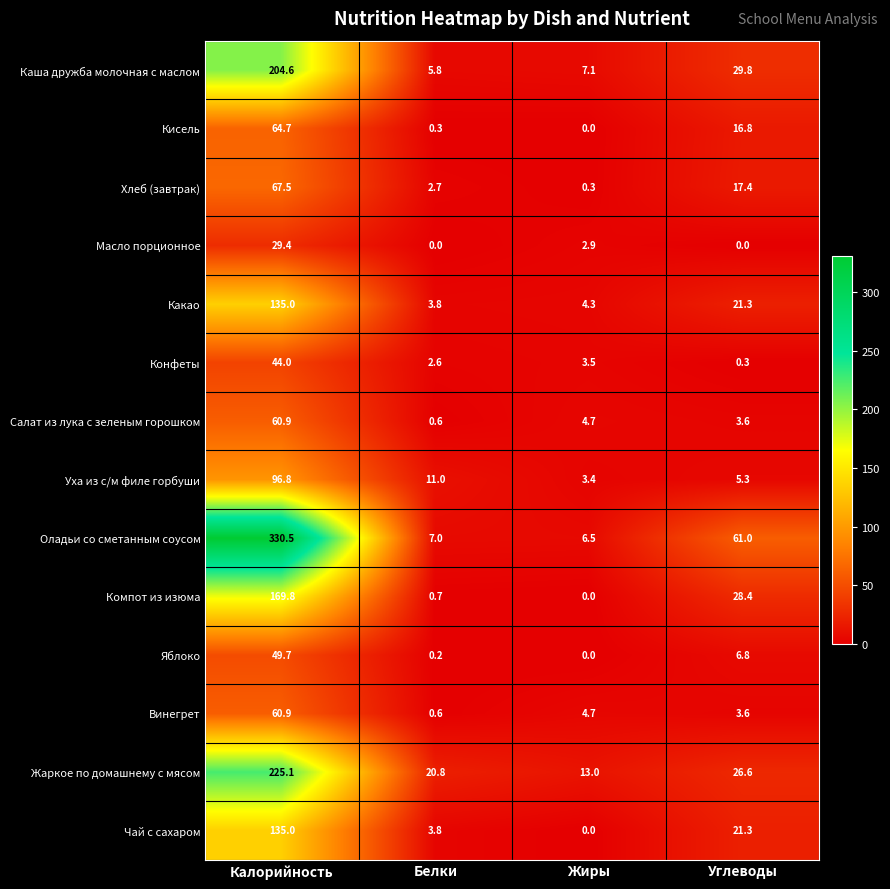

What is the lowest value of the Уха из с/м филе горбуши series?

3.4